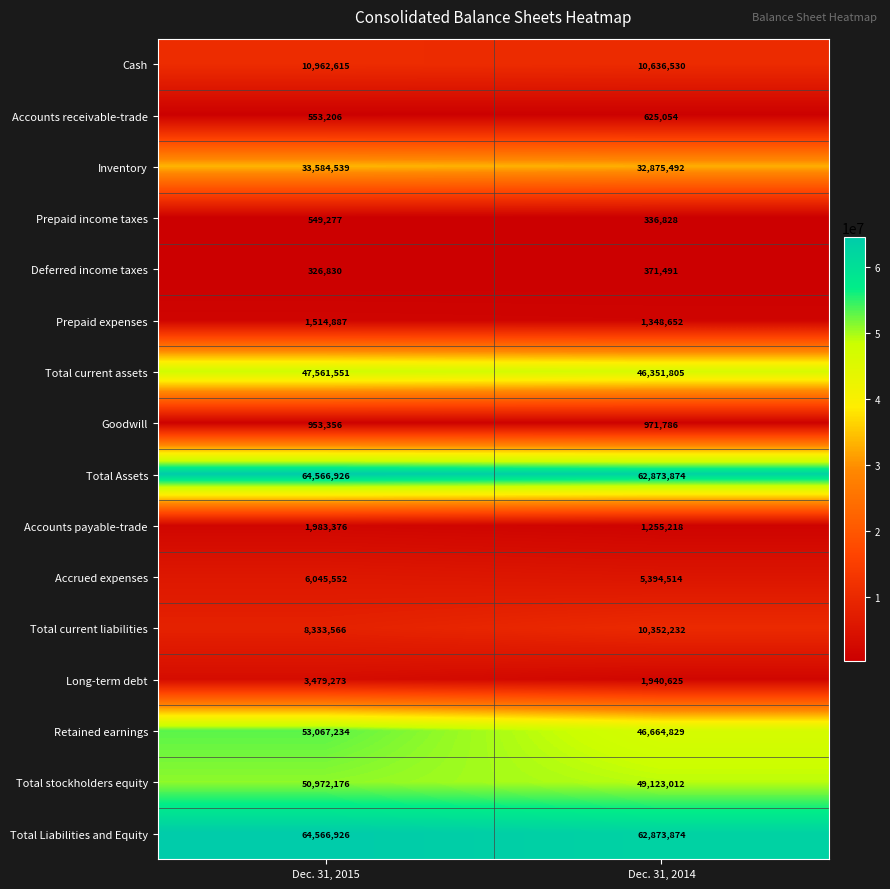

What is the approximate value of Accounts payable-trade at Dec. 31, 2014?

1255218